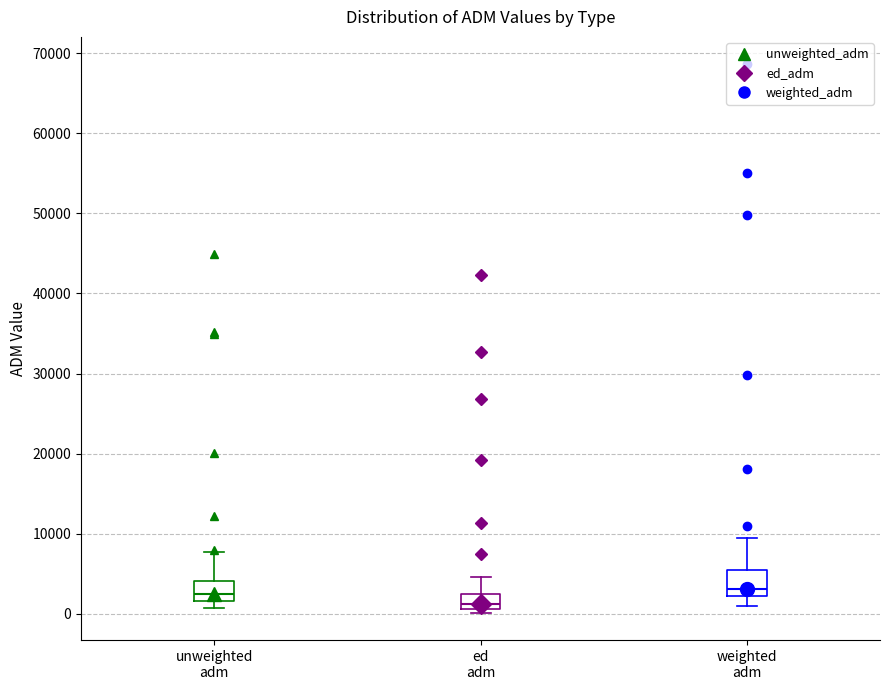

Reading left to right, read every box against the y-axis: the position of its median line, the range the box covers, and the ends of its whiskers. The values are not printed on the chart, so give them approximately, as read against the axis.

unweighted adm: median 2000 (just above the box's lower edge), box 2000 to 4000, whiskers 1000 to 8000
ed adm: median 1000 (just above the box's lower edge), box 1000 to 2000, whiskers 0 to 5000
weighted adm: median 3000, box 2000 to 5000, whiskers 1000 to 9000